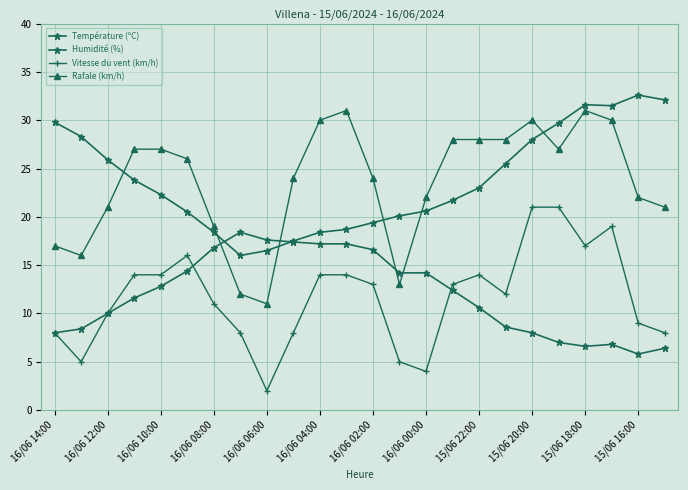

How many series are shown in this chart?

4